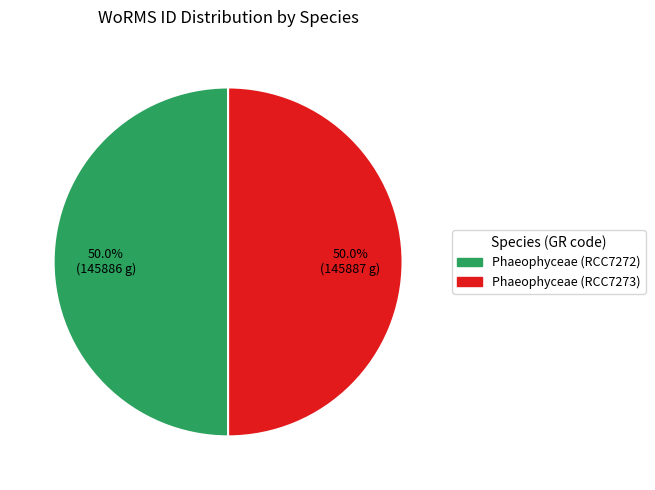

Approximately how many times larger is the value at Phaeophyceae (RCC7273) compared to Phaeophyceae (RCC7272)?

1.0